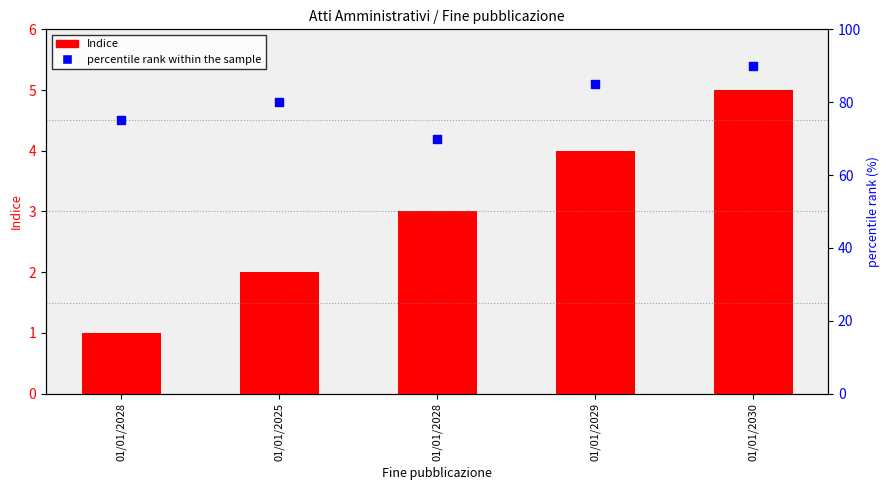

What are all the series names shown in the legend?

Indice, percentile rank within the sample